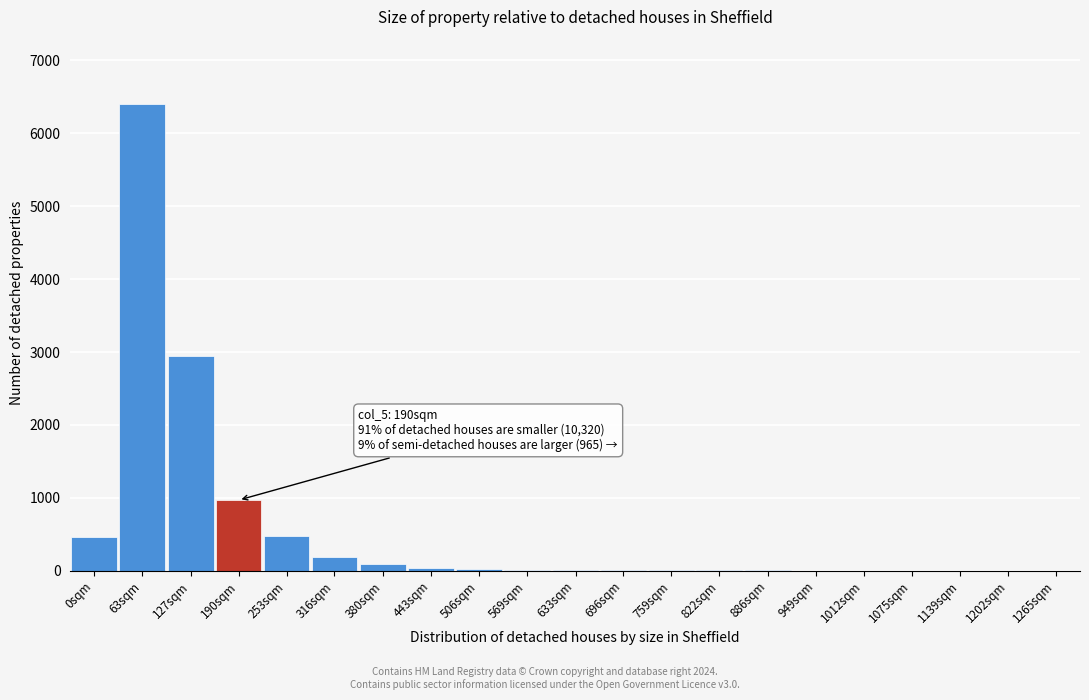

At which label is the value closest to 3200?

127sqm